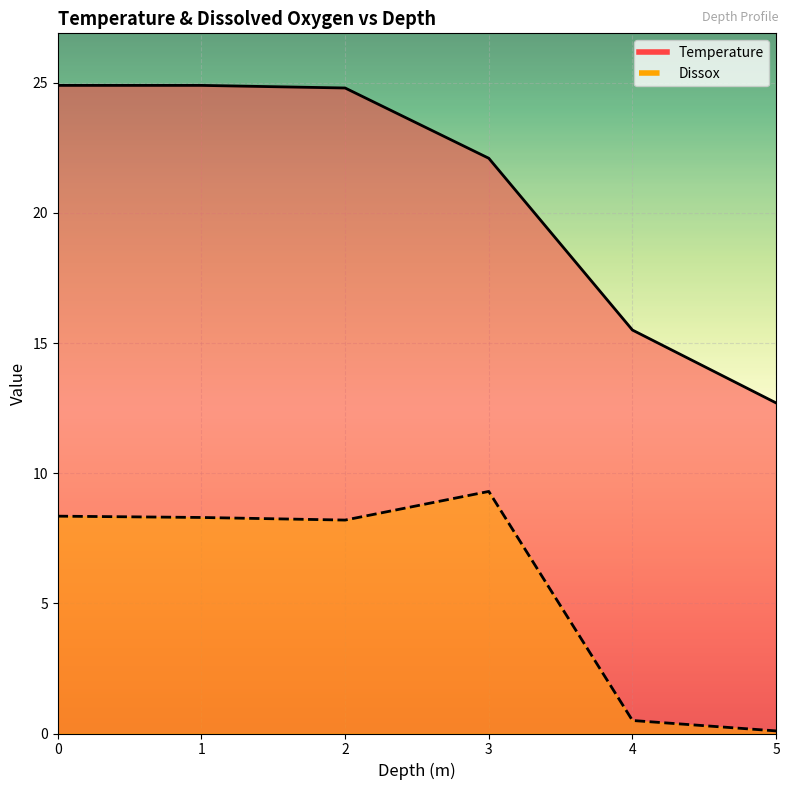

Reading right to left, extract all data points from this chart.

Temperature: 5=12.7	4=15.5	3=22.1	2=24.8	1=24.9	0=24.9
Dissox: 5=0.1	4=0.5	3=9.3	2=8.2	1=8.3	0=8.3